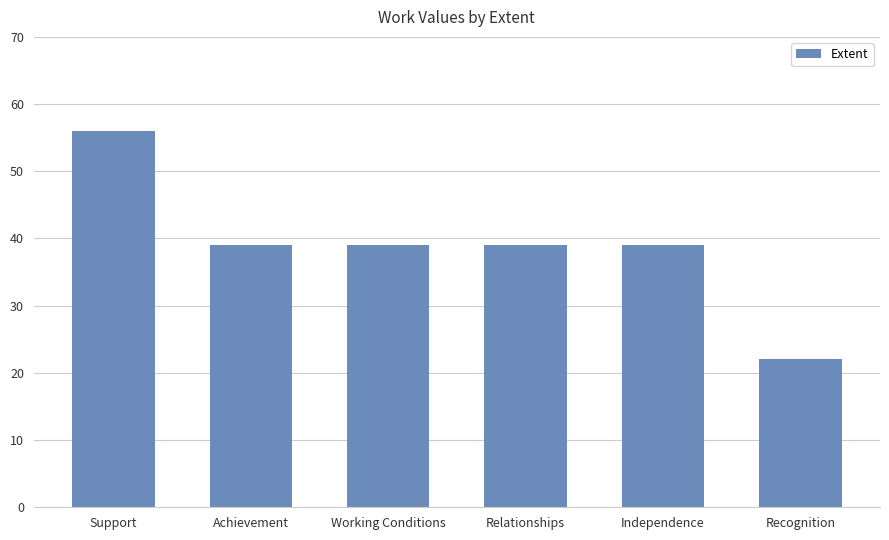

Approximately how many times larger is the value at Independence compared to Achievement?

1.0